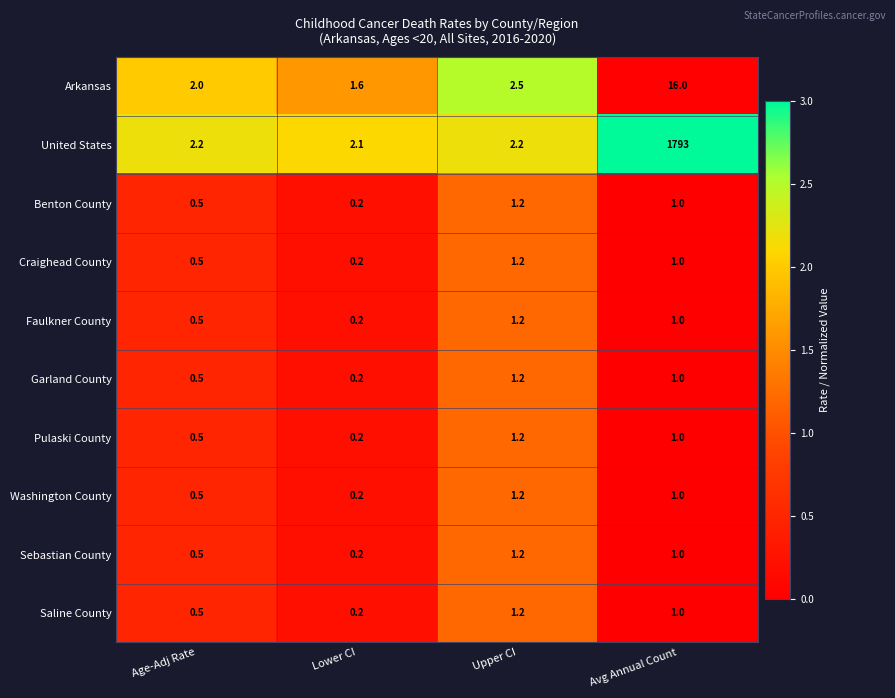

Rank the categories by Washington County value from highest to lowest.

Upper CI, Avg Annual Count, Age-Adj Rate, Lower CI